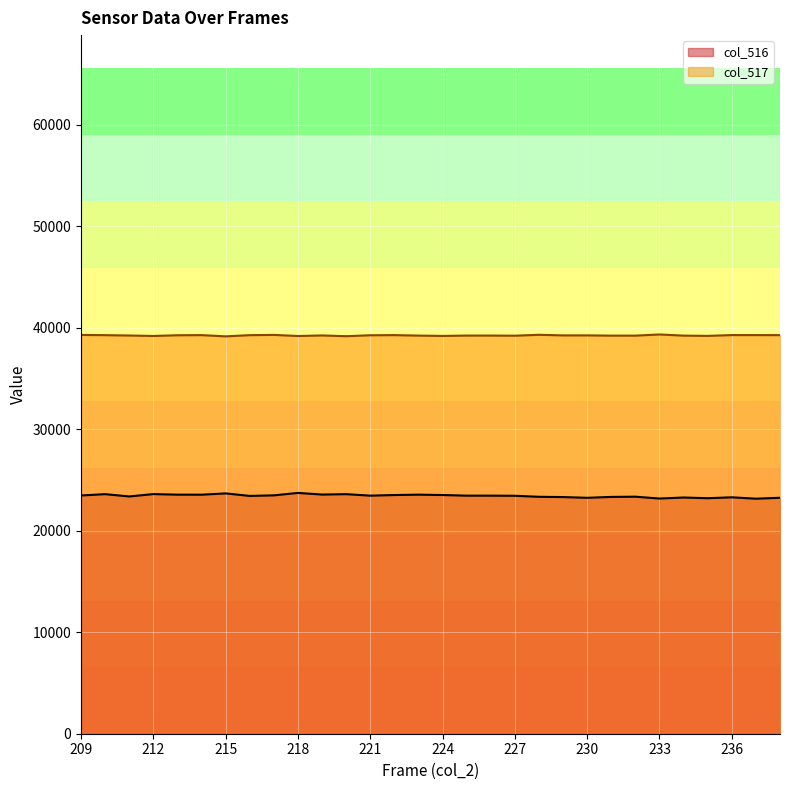

What is the maximum value for col_516?

23719